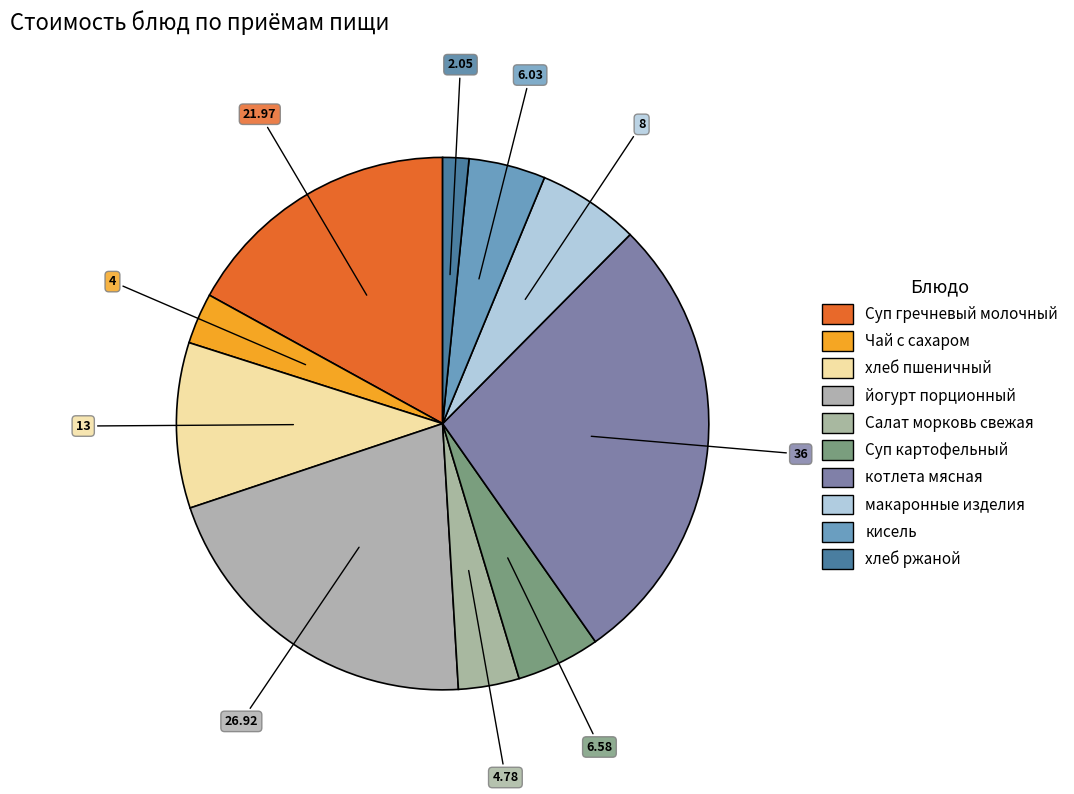

Is it true that хлеб пшеничный is 16% of the pie?

False